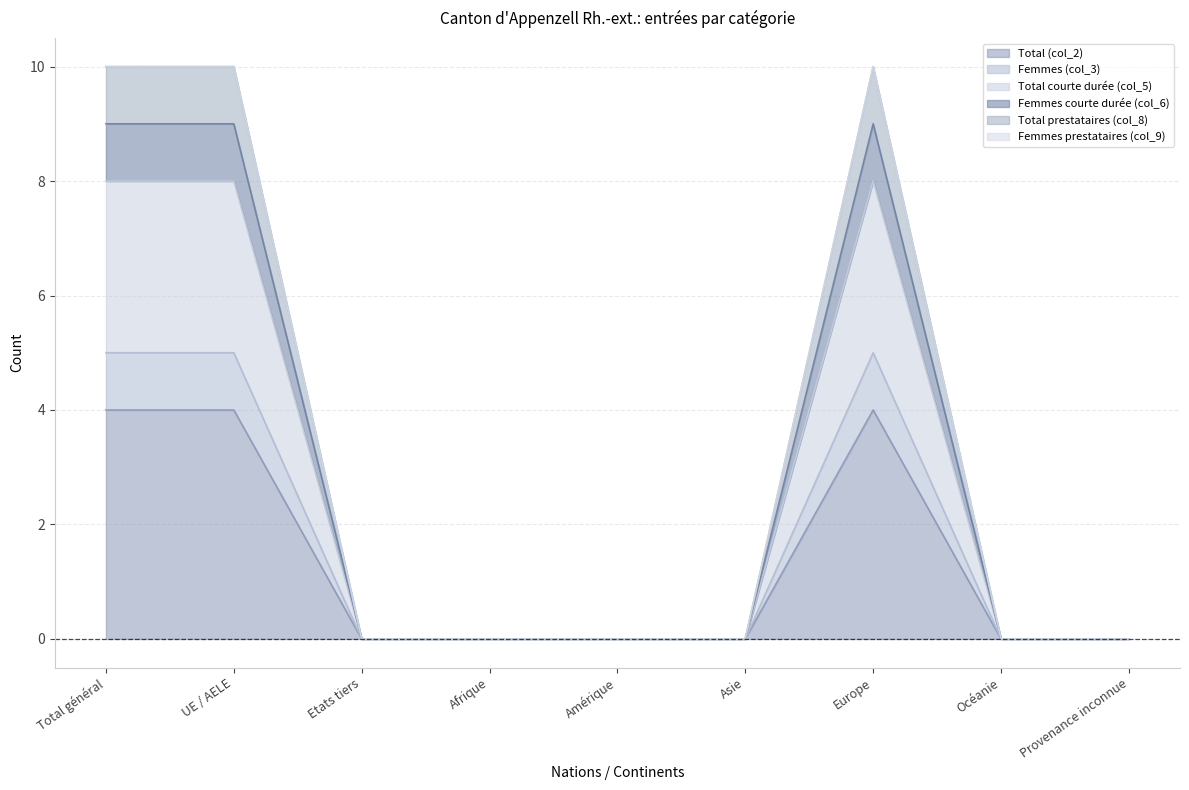

What is the difference between the highest and lowest values at UE / AELE?

6